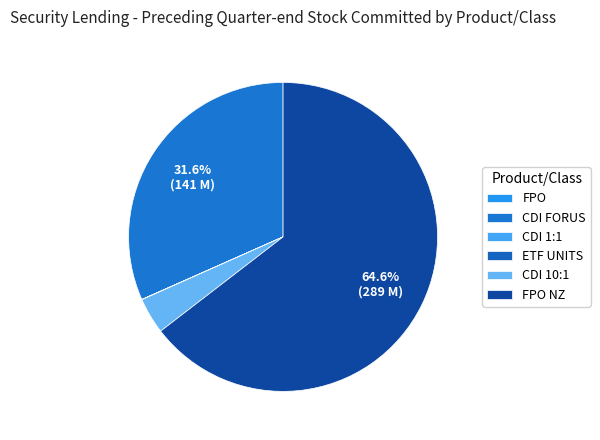

Count the number of slices in the pie.

6